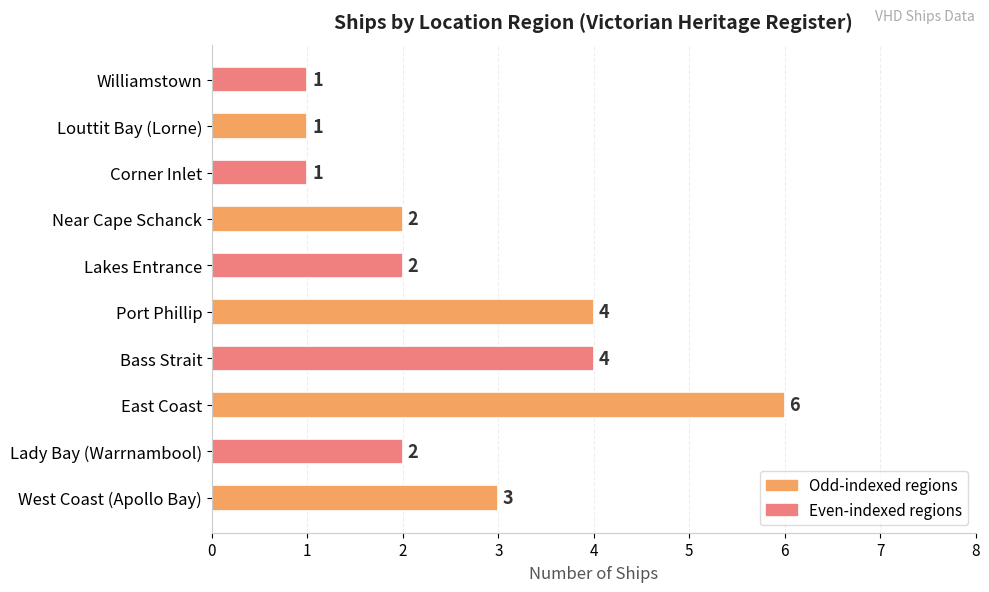

What is the sum of all values?

26